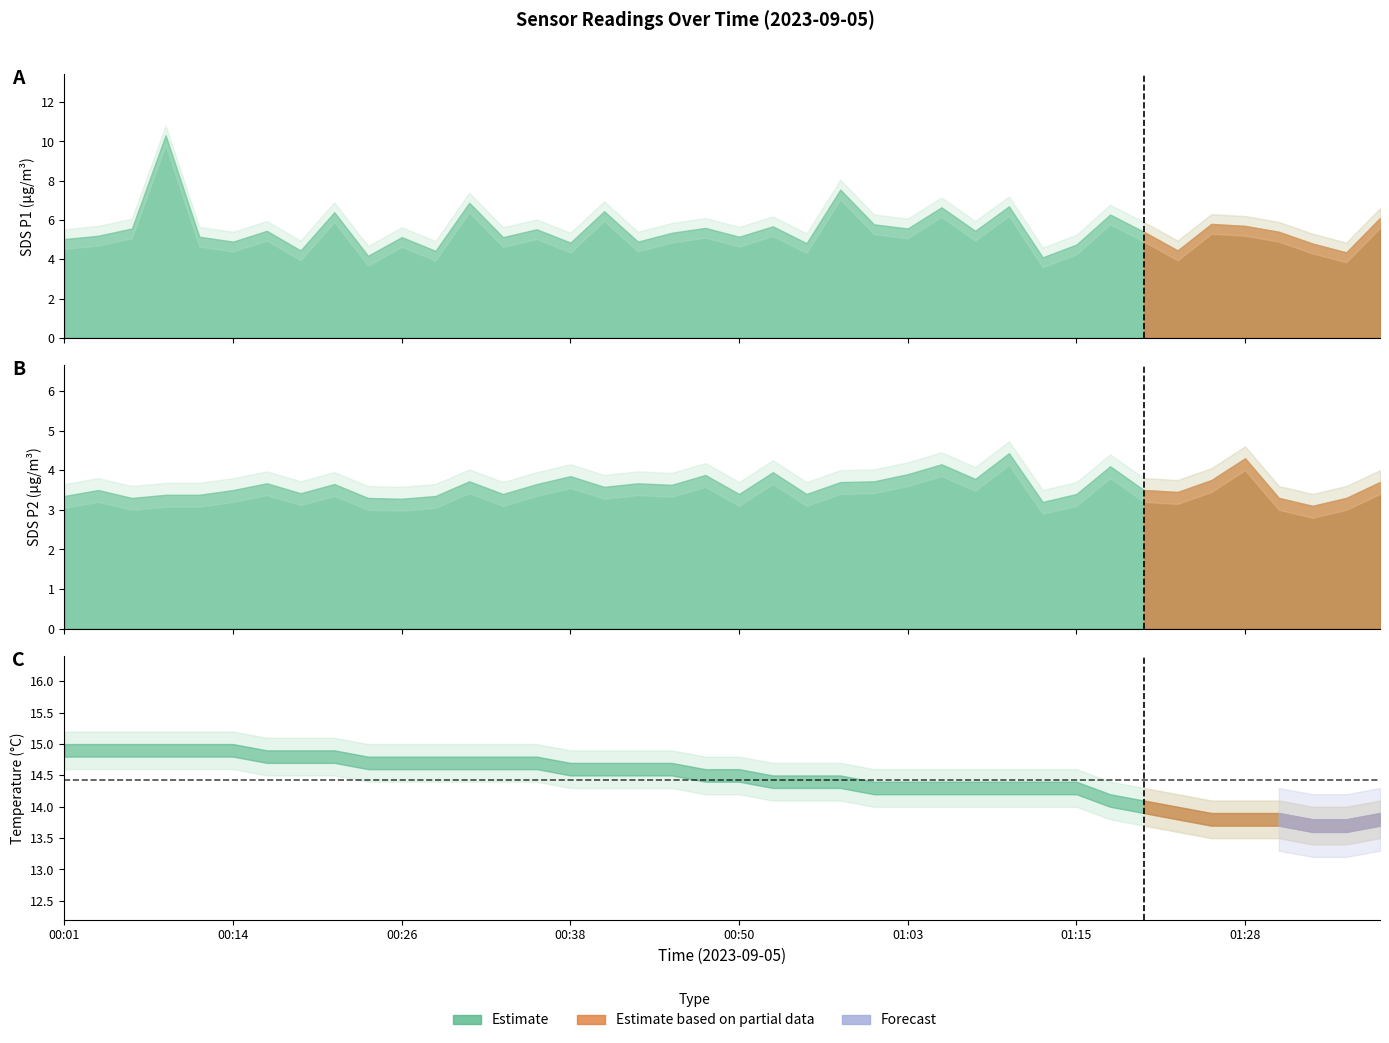

True or false: Temp and SDS_P1 intersect in this chart.

False